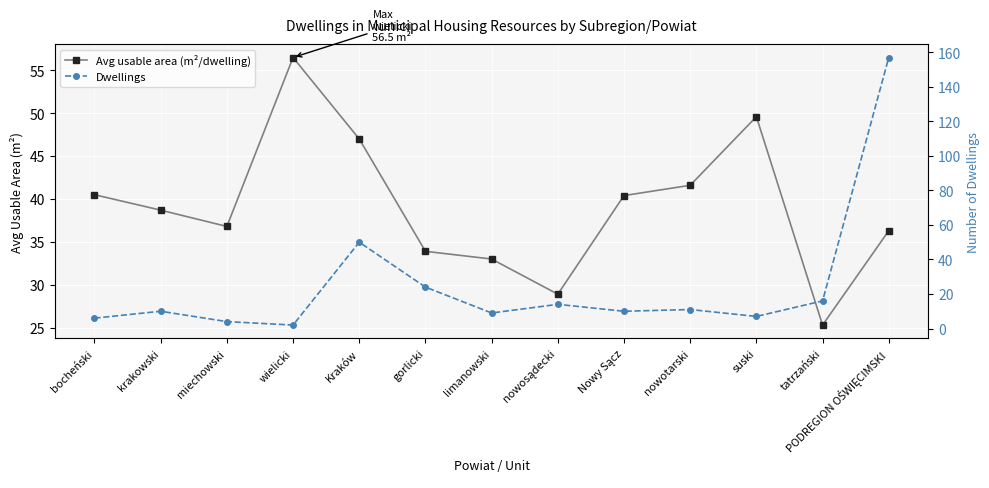

What is the difference between the highest and lowest values at bocheński?

34.5